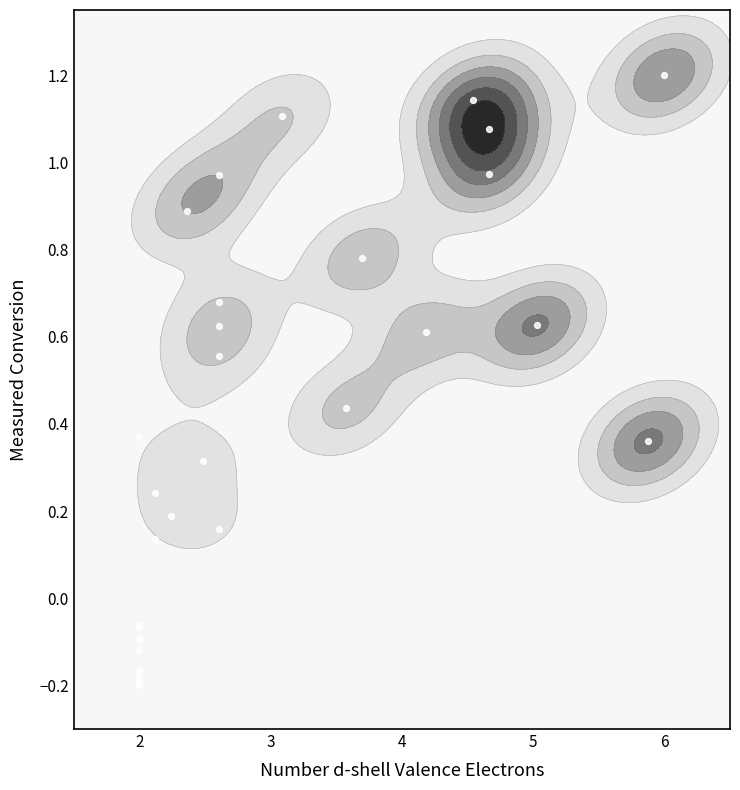

How many values are above zero?

21